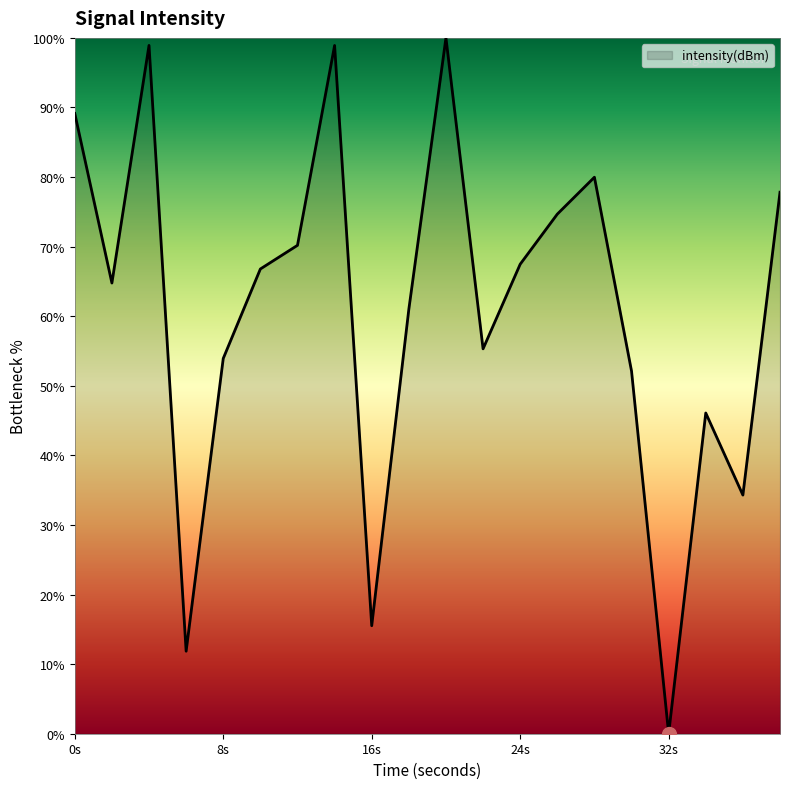

Does the chart have visible grid lines?

No